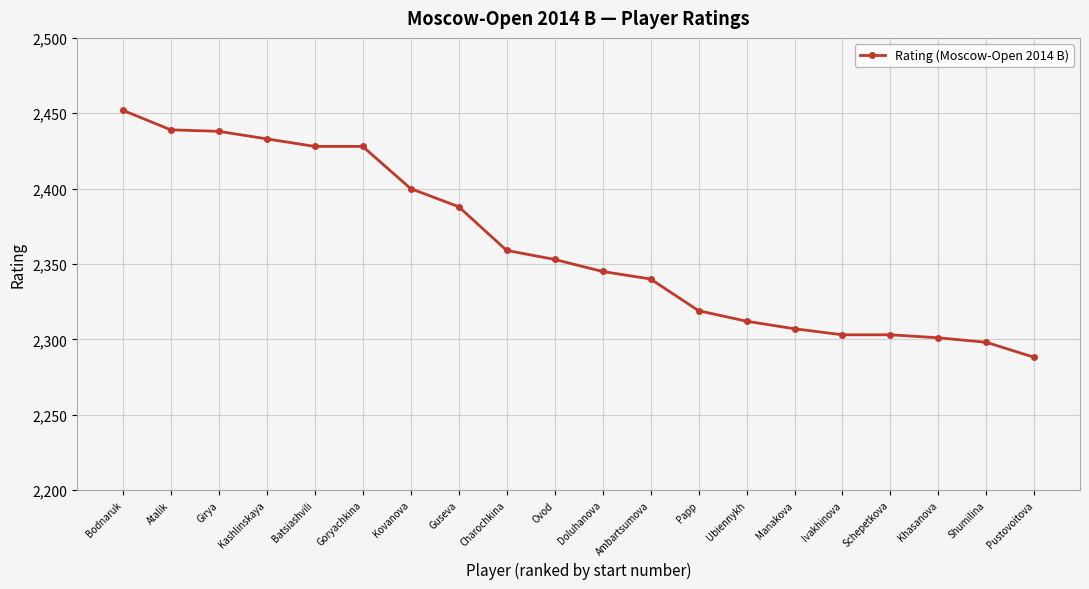

What is the difference between the maximum and minimum values?

164